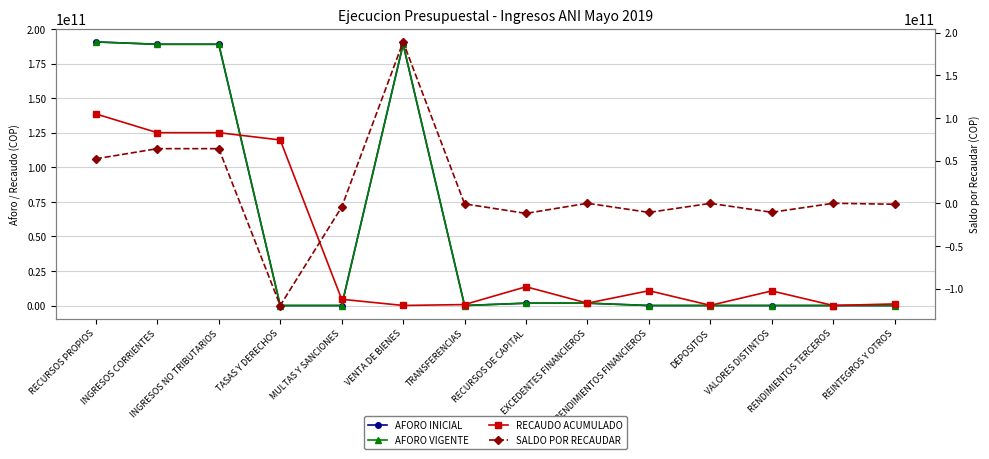

What is the sum of the RECAUDO ACUMULADO values at EXCEDENTES FINANCIEROS and REINTEGROS Y OTROS?

2861053952.8